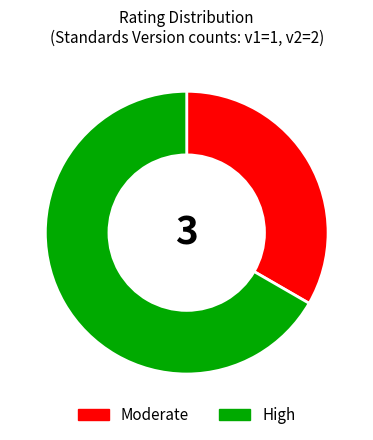

Is it true that High is 67% of the pie?

True